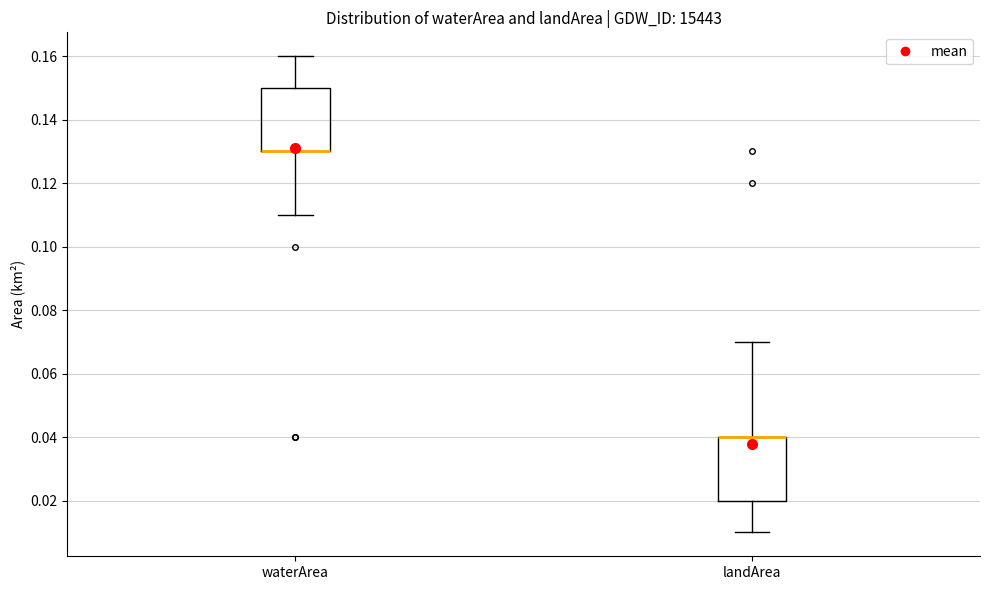

Where is the lower edge of the box for landArea on the y-axis? The values are not printed on the chart, so give them approximately, as read against the axis.

0.02